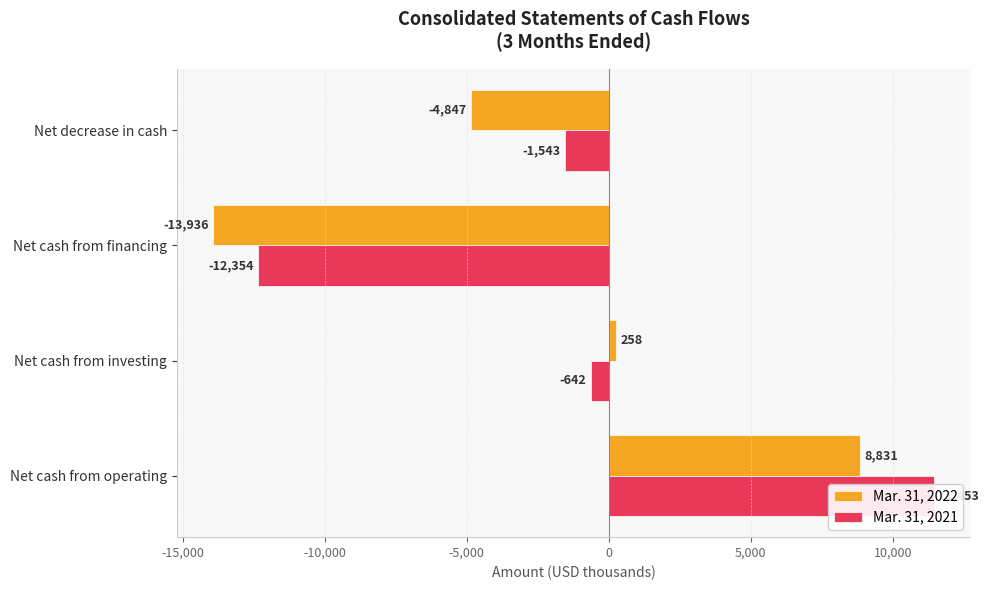

List the series in order of their peak value, lowest first.

Mar. 31, 2022, Mar. 31, 2021